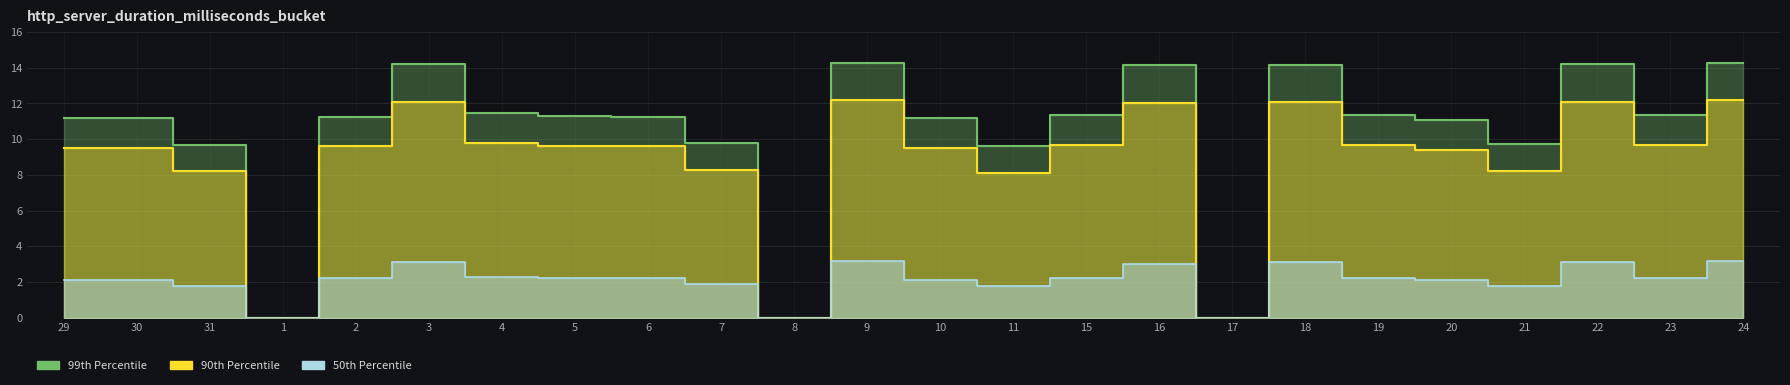

At which category does 50th Percentile reach its first local peak?

3